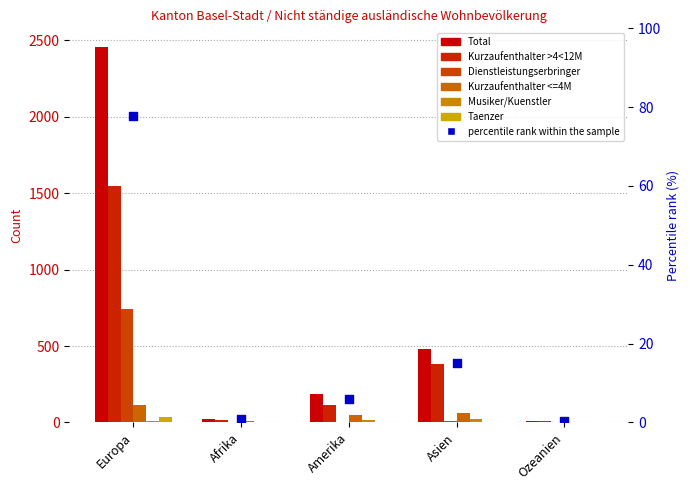

Which series has the largest Y range (max minus min)?

Total